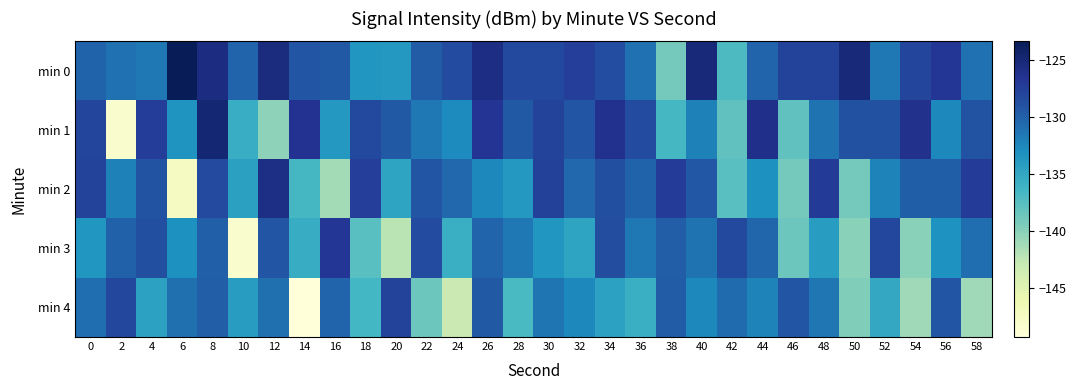

What is the minimum value shown in the chart?

-149.3